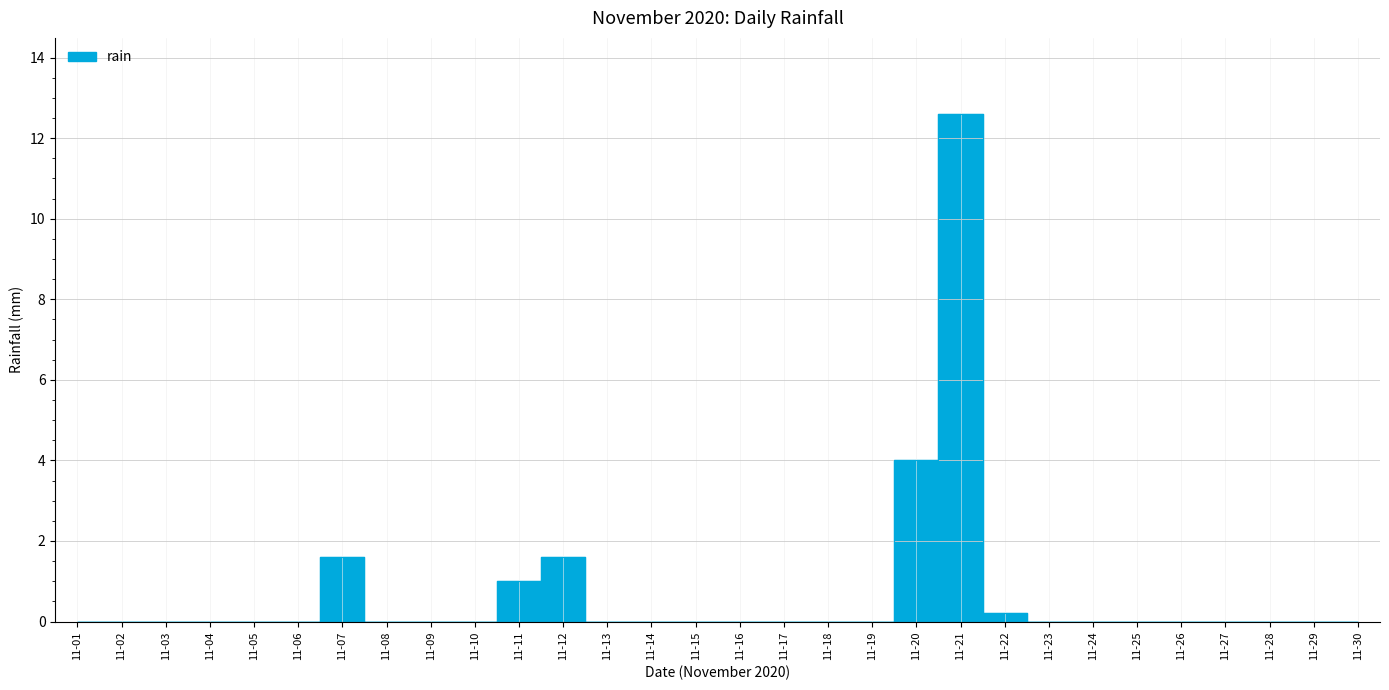

Rank the categories by value from lowest to highest.

11-01, 11-02, 11-03, 11-04, 11-05, 11-06, 11-08, 11-09, 11-10, 11-13, 11-14, 11-15, 11-16, 11-17, 11-18, 11-19, 11-23, 11-24, 11-25, 11-26, 11-27, 11-28, 11-29, 11-30, 11-22, 11-11, 11-07, 11-12, 11-20, 11-21